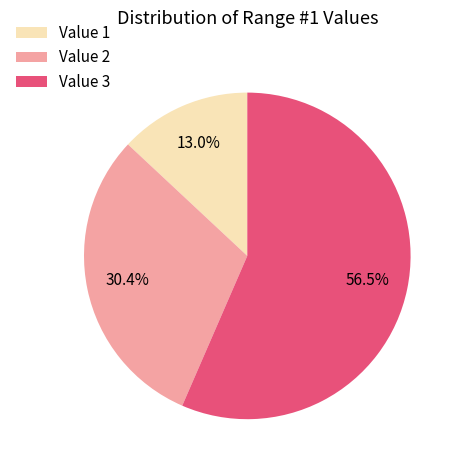

Which slice is the smallest?

Value 1